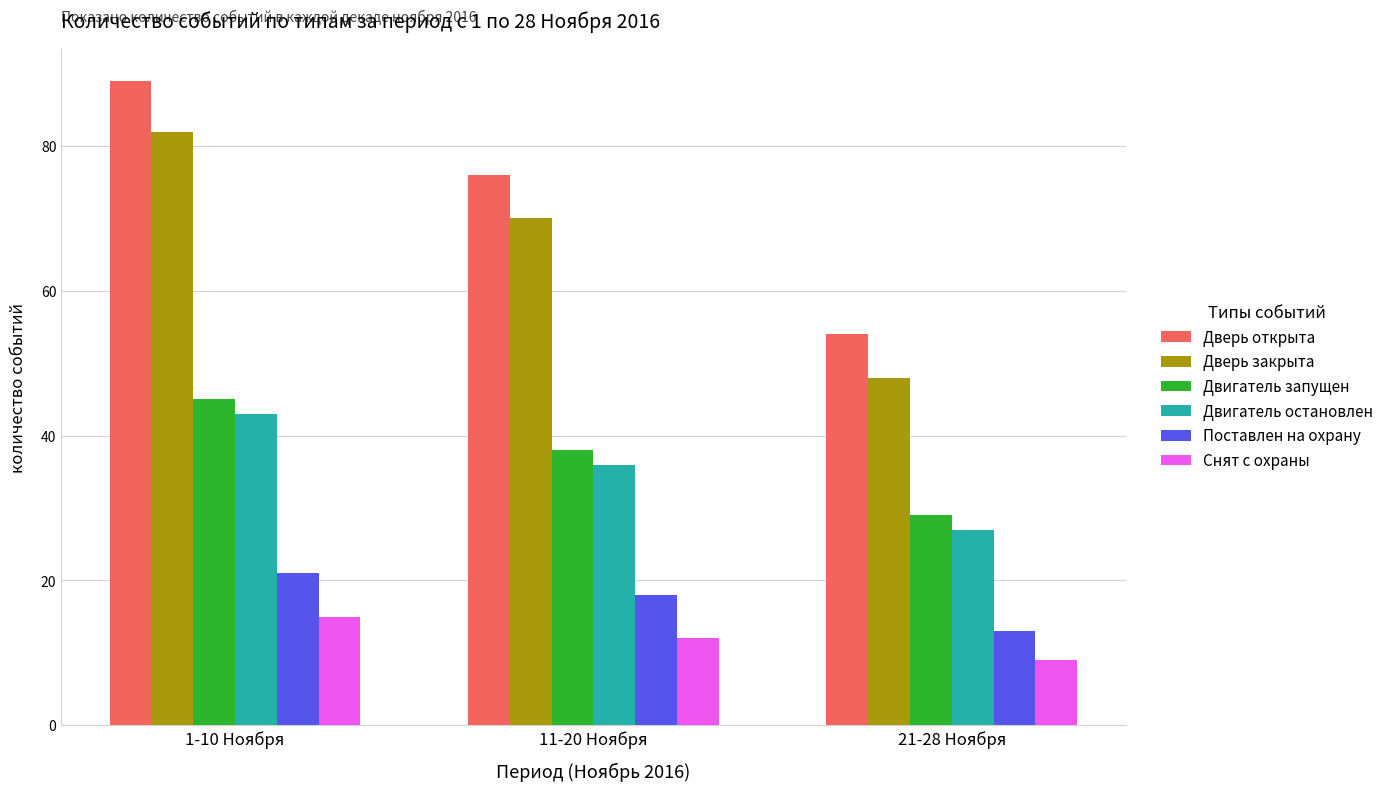

What is the total value across all series at 11-20 Ноября?

250